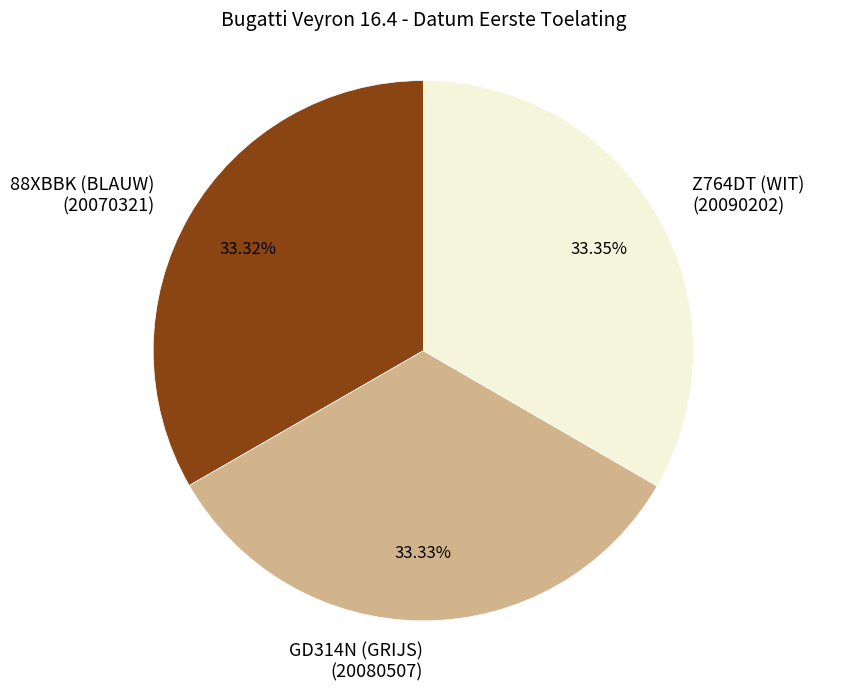

Approximately how many times larger is the value at GD314N (GRIJS) (20080507) compared to 88XBBK (BLAUW) (20070321)?

1.0